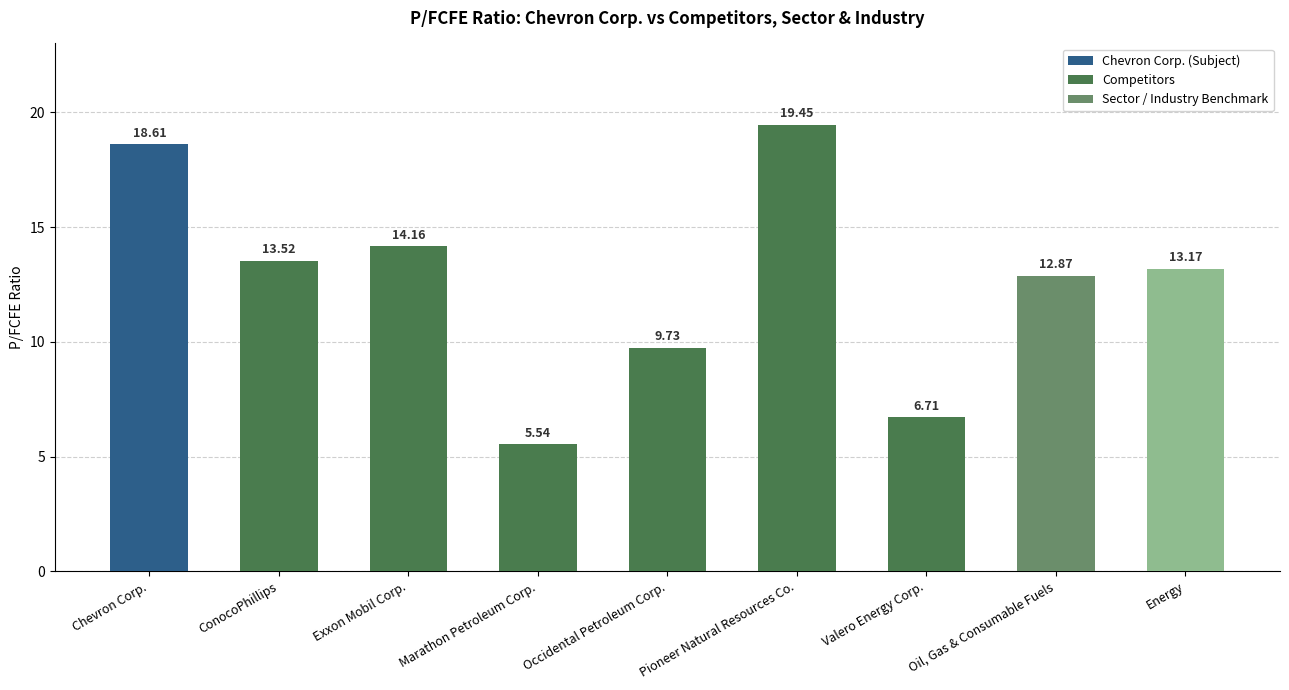

Rank the categories by value from highest to lowest.

Pioneer Natural Resources Co., Chevron Corp., Exxon Mobil Corp., ConocoPhillips, Energy, Oil, Gas & Consumable Fuels, Occidental Petroleum Corp., Valero Energy Corp., Marathon Petroleum Corp.